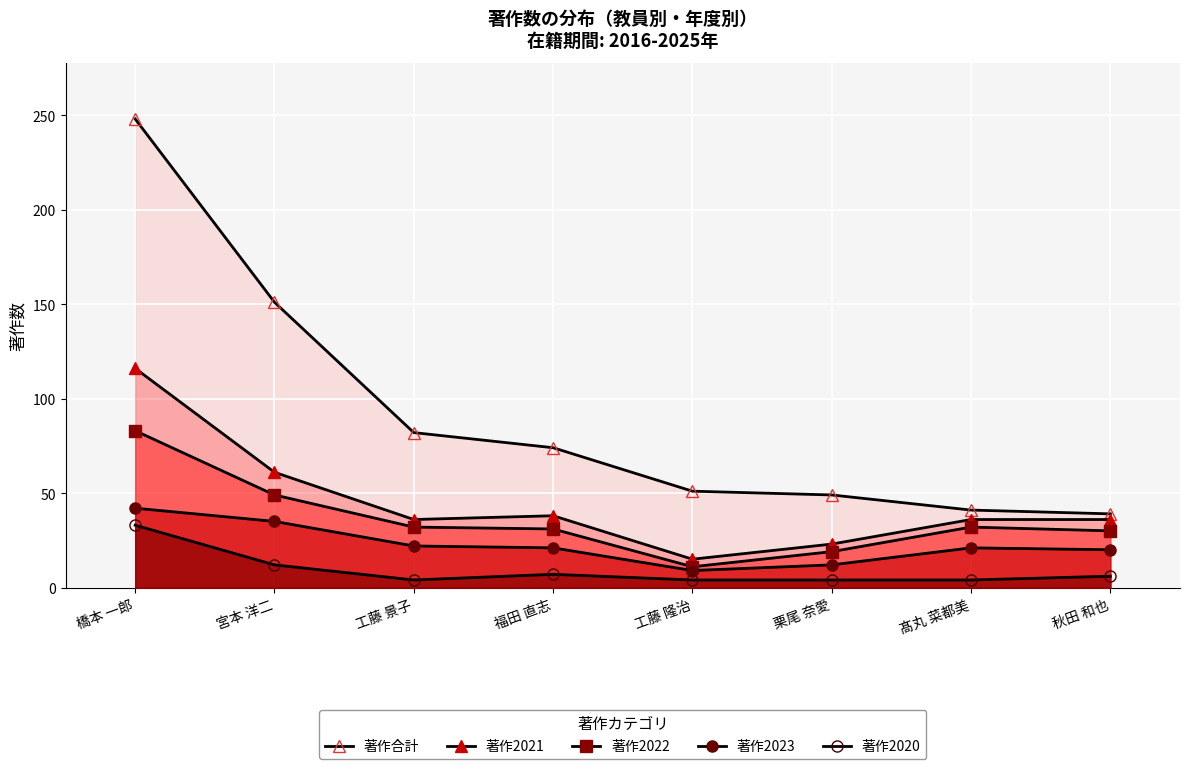

Reading right to left, what are all the values shown in this chart?

著作合計: 秋田 和也=39	髙丸 菜都美=41	栗尾 奈愛=49	工藤 隆治=51	福田 直志=74	工藤 景子=82	宮本 洋二=151	橋本 一郎=248
著作2021: 秋田 和也=36	髙丸 菜都美=36	栗尾 奈愛=23	工藤 隆治=15	福田 直志=38	工藤 景子=36	宮本 洋二=61	橋本 一郎=116
著作2022: 秋田 和也=30	髙丸 菜都美=32	栗尾 奈愛=19	工藤 隆治=11	福田 直志=31	工藤 景子=32	宮本 洋二=49	橋本 一郎=83
著作2023: 秋田 和也=20	髙丸 菜都美=21	栗尾 奈愛=12	工藤 隆治=9	福田 直志=21	工藤 景子=22	宮本 洋二=35	橋本 一郎=42
著作2020: 秋田 和也=6	髙丸 菜都美=4	栗尾 奈愛=4	工藤 隆治=4	福田 直志=7	工藤 景子=4	宮本 洋二=12	橋本 一郎=33